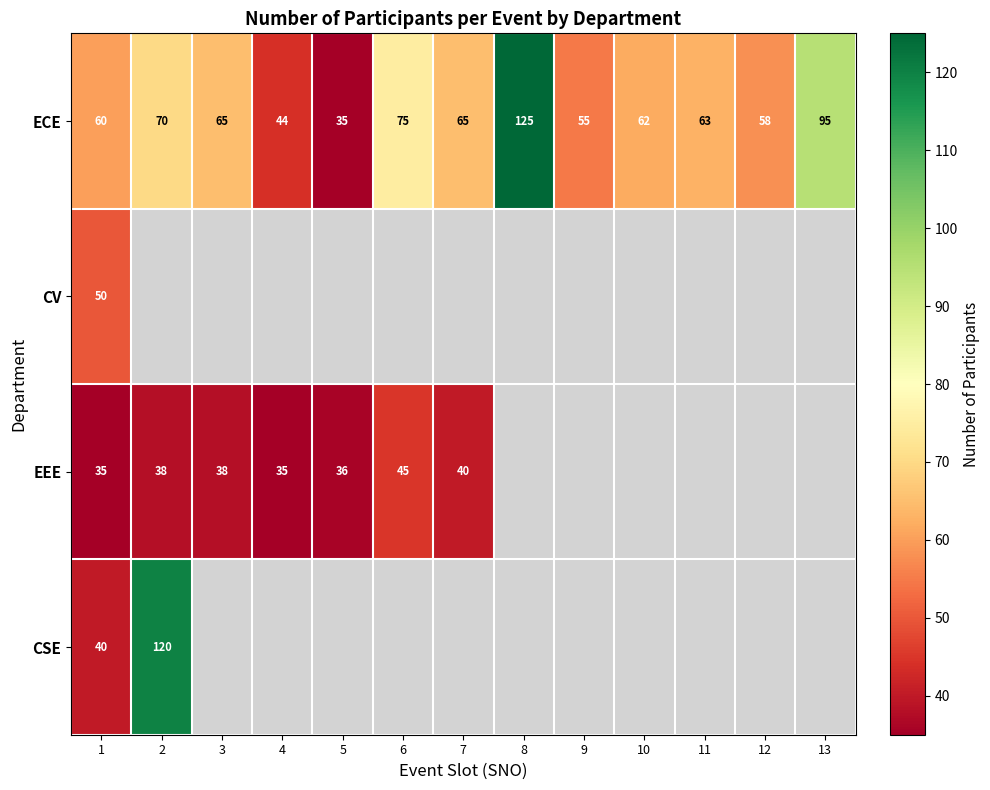

What is the difference between the maximum and minimum values in the ECE series?

90